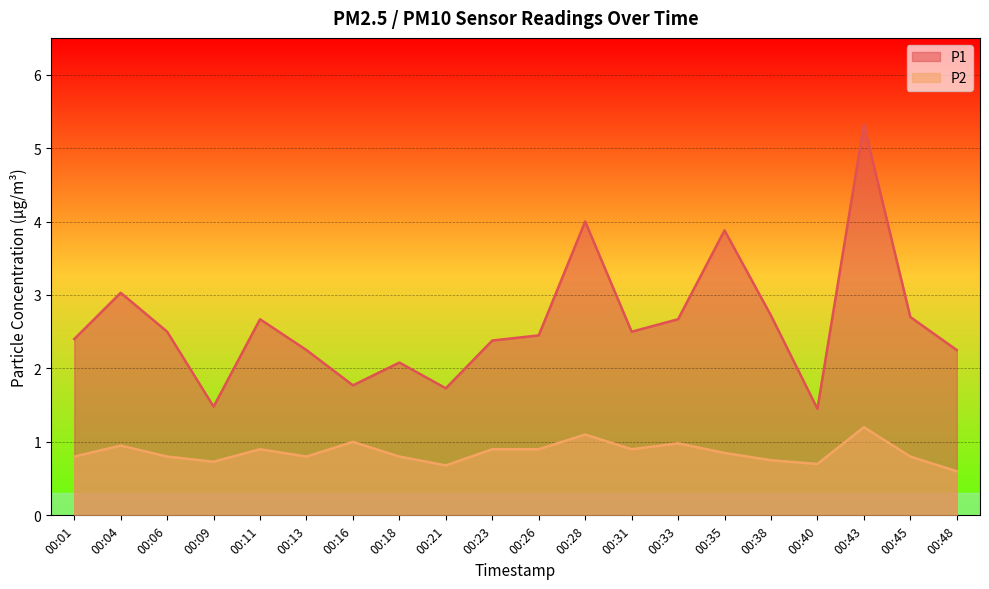

Does the chart display data point markers on the line(s)?

No